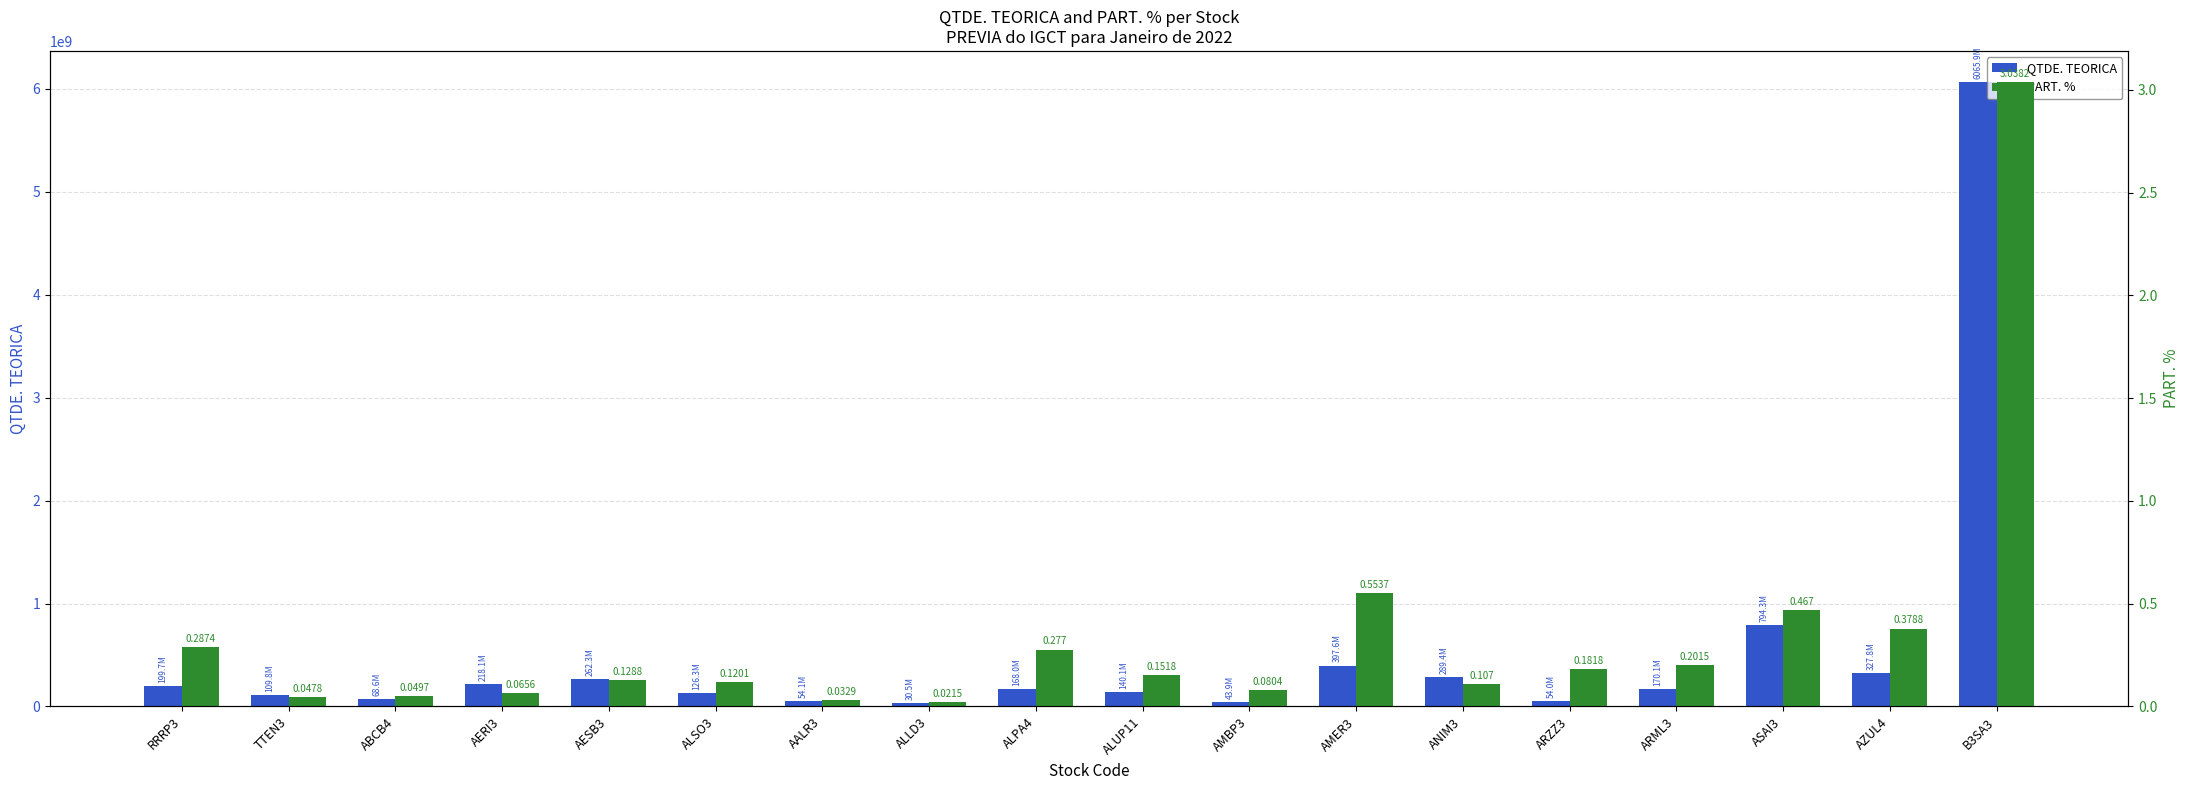

What is the approximate value of PART. % at ALPA4?

0.3